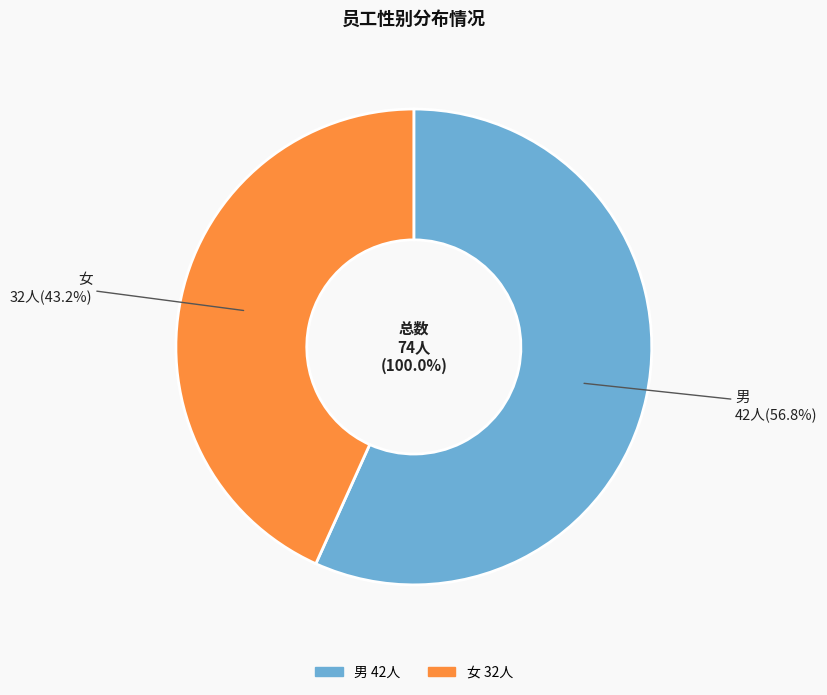

Is the sum of 女 and 男 greater than half?

Yes